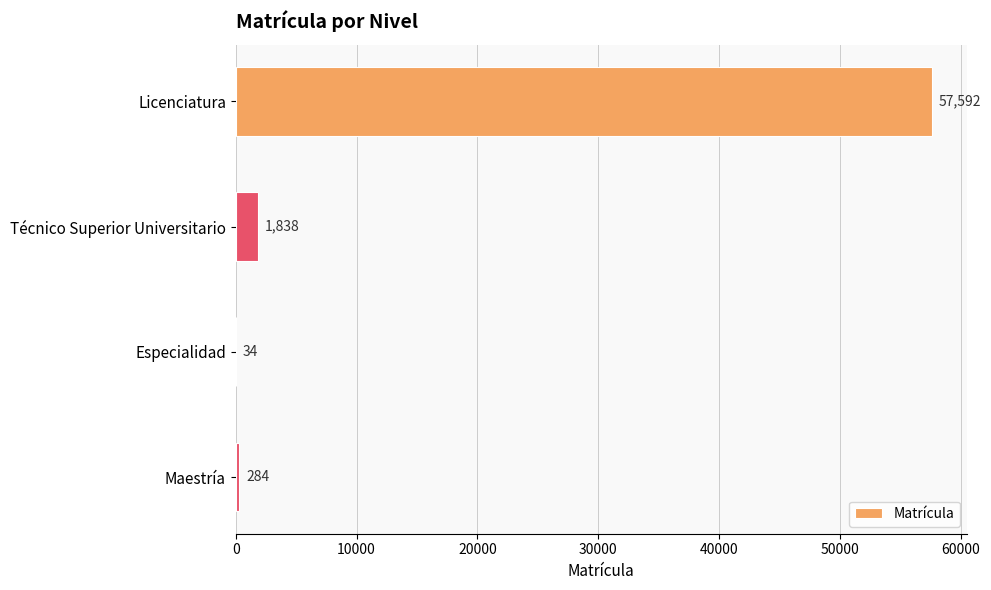

What is the sum of all values?

59748